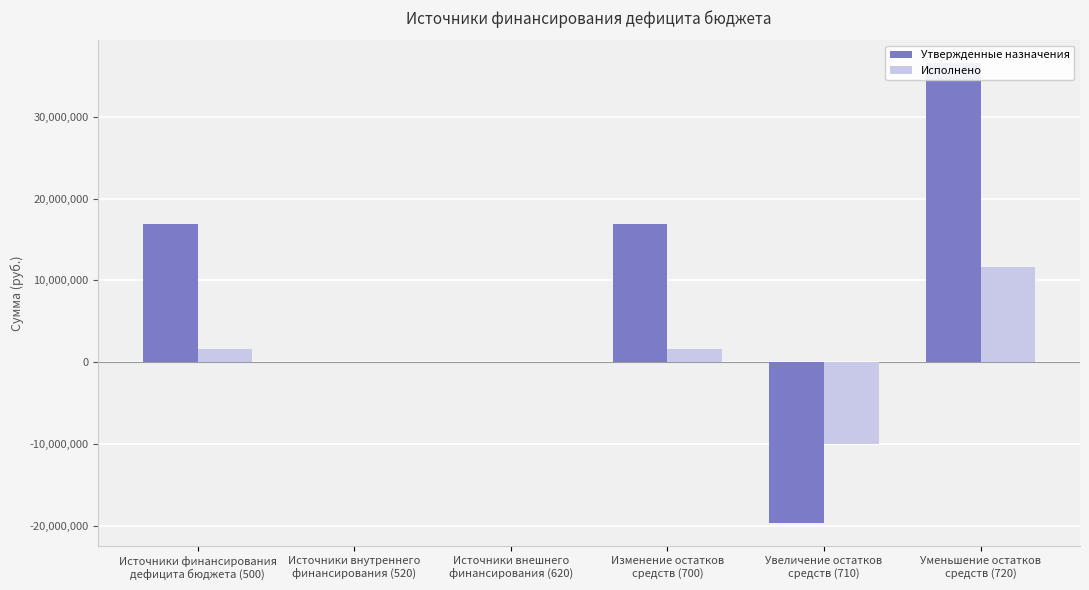

What is the average value of the Утвержденные назначения series?

8430231.1